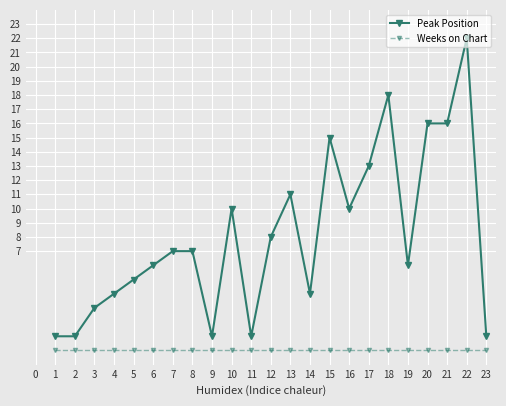

What is the value of the Peak Position point at the 12th from the left?

8